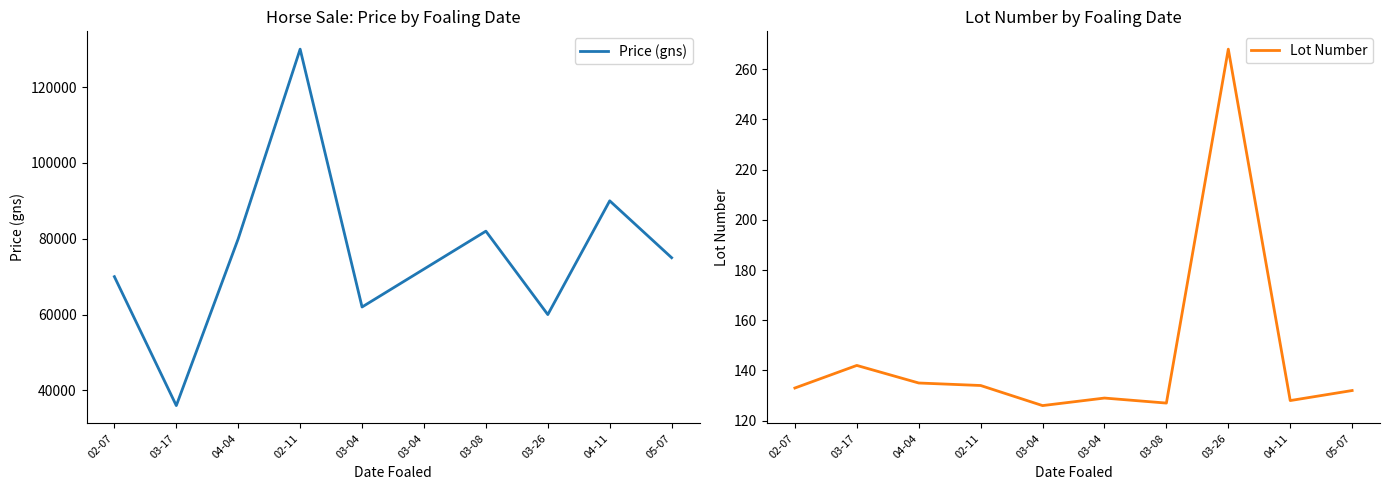

At which label does Lot Number first exceed 133?

03-17